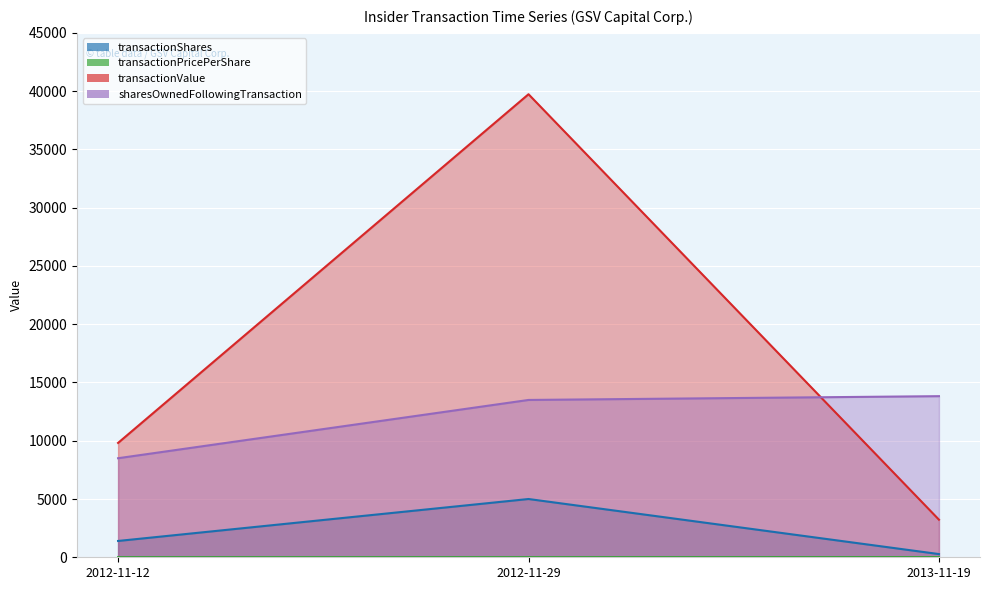

At which category is the sum across all series the highest?

2012-11-29